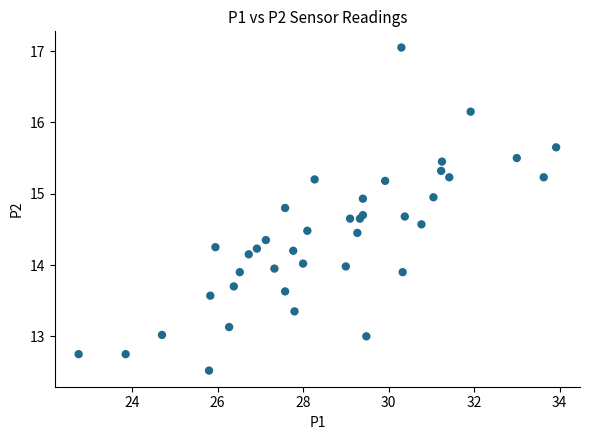

What is the range of X values (max minus min)?

11.2